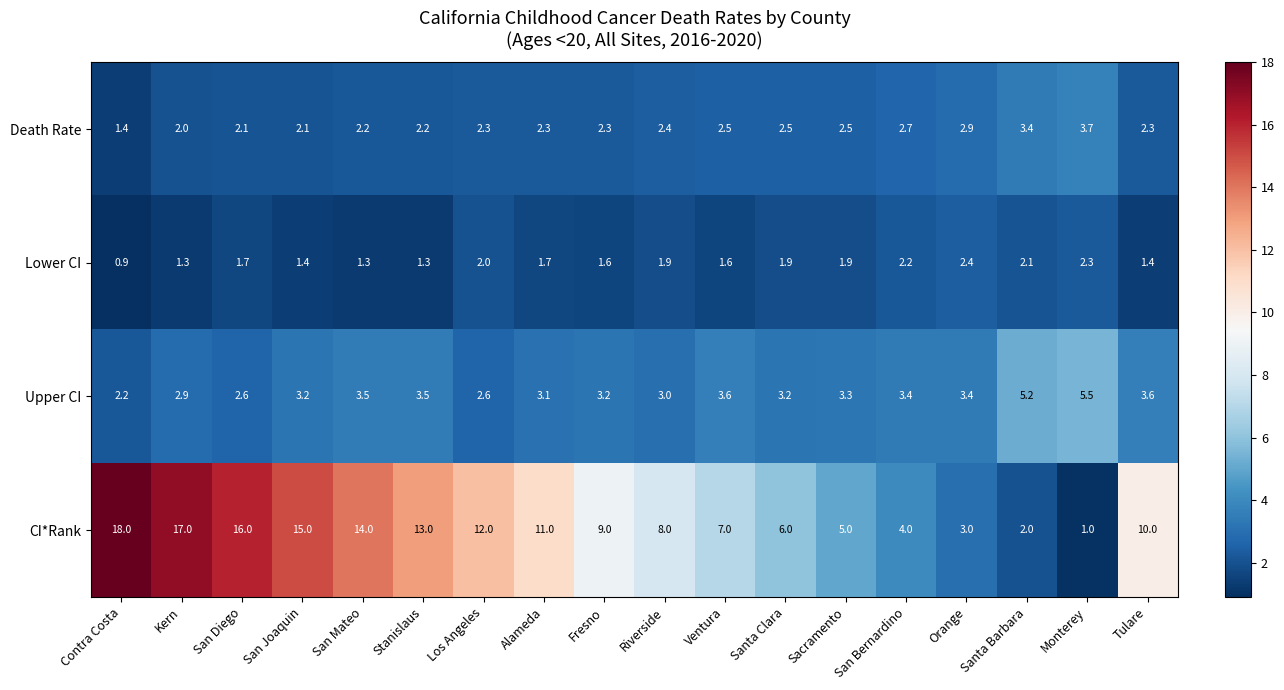

Is it true that Lower CI equals 1.7 at San Diego?

True